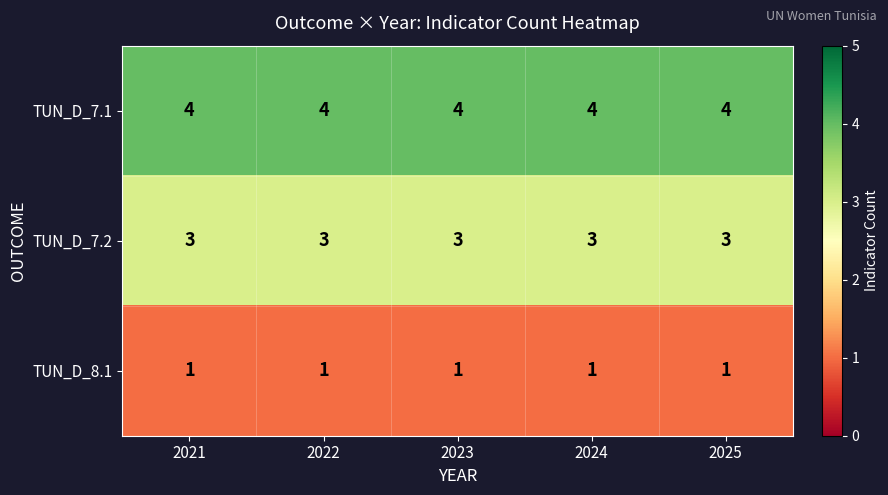

Is it true that TUN_D_7.1 equals 4 at 2023?

True